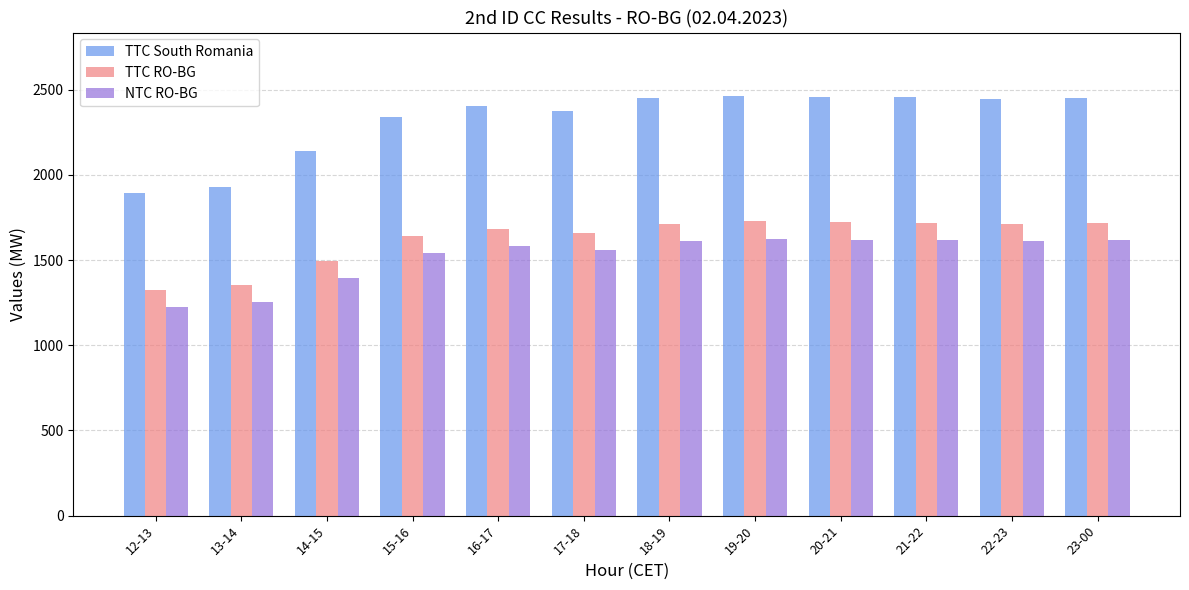

What is the sum of the TTC South Romania values at 23-00 and 19-20?

4918